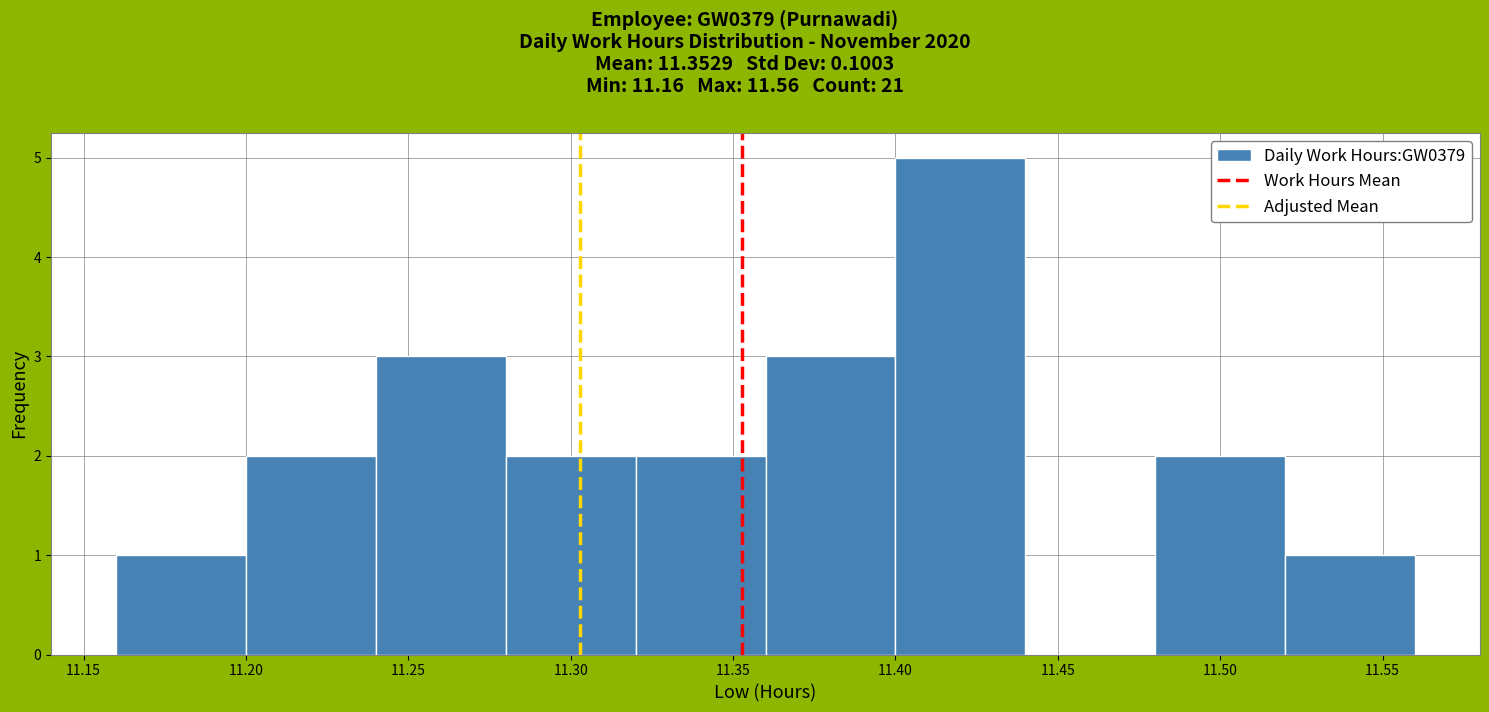

Reading left to right, list every bar in this chart as the range it spans on the x-axis followed by its height. The values are not printed on the chart, so give them approximately, as read against the axis.

11.16 to 11.20: 1
11.20 to 11.24: 2
11.24 to 11.28: 3
11.28 to 11.32: 2
11.32 to 11.36: 2
11.36 to 11.40: 3
11.40 to 11.44: 5
11.44 to 11.48: 0
11.48 to 11.52: 2
11.52 to 11.56: 1